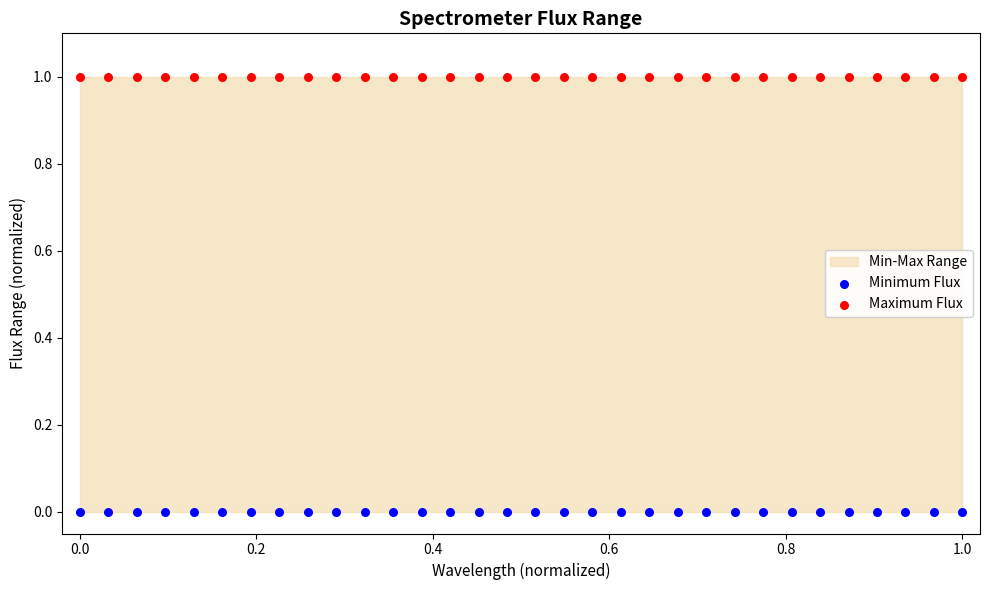

Which series contains the highest Y value?

Maximum Flux